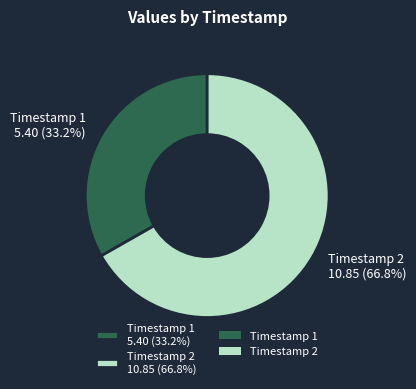

What is the largest slice in the pie chart?

Timestamp 2 10.85 (66.8%)